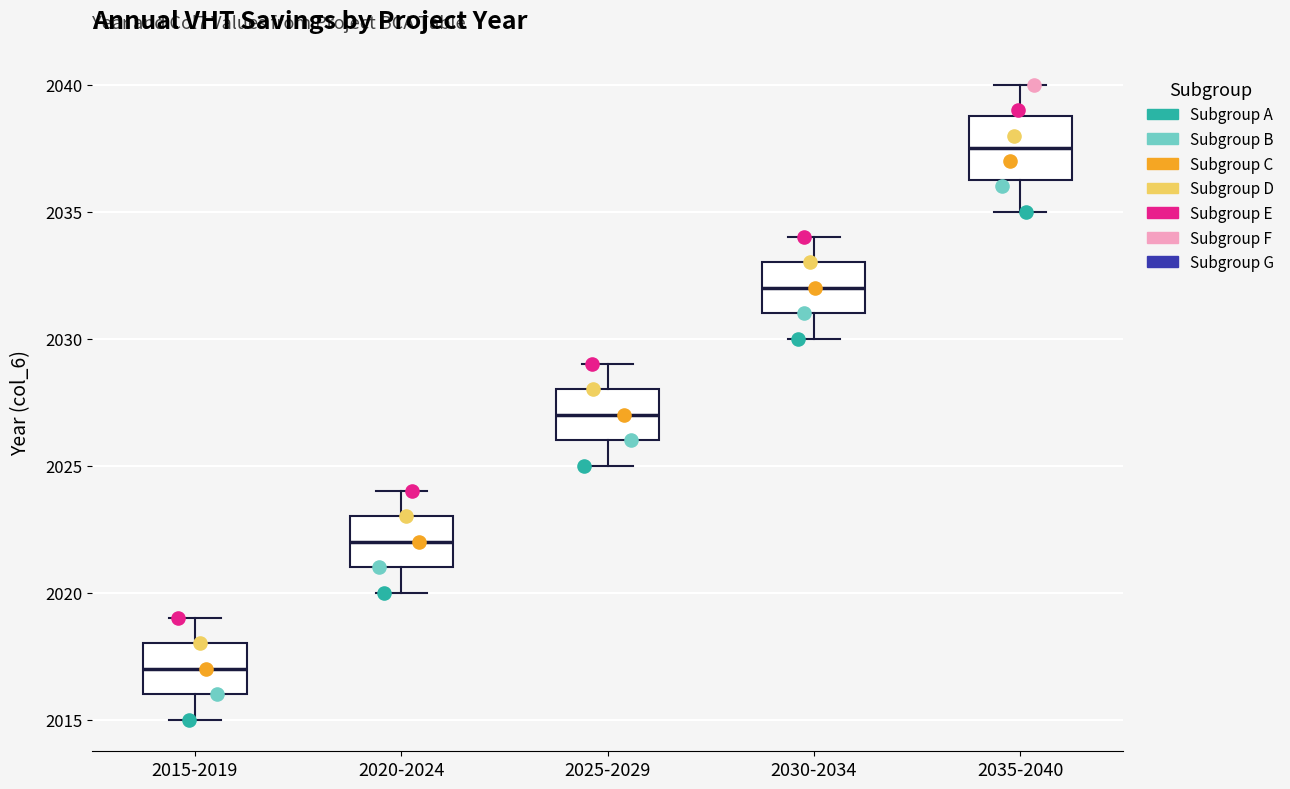

Comparing the boxes themselves (not the whiskers), which one is the tallest?

2035-2040